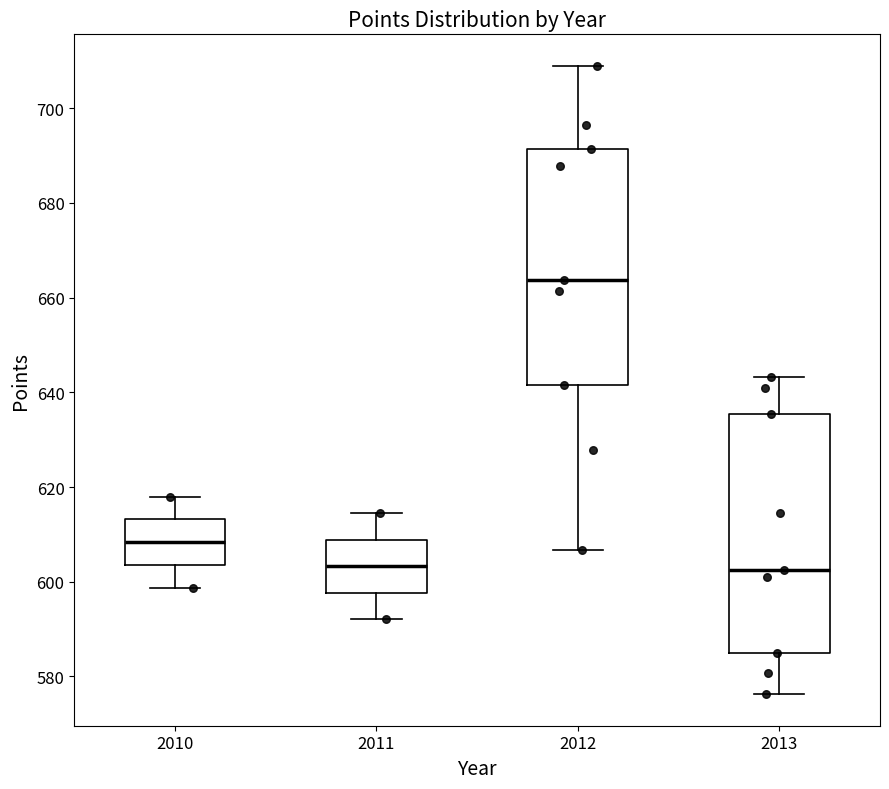

Where is the upper edge of the box at x = 2010 on the y-axis? The values are not printed on the chart, so give them approximately, as read against the axis.

614